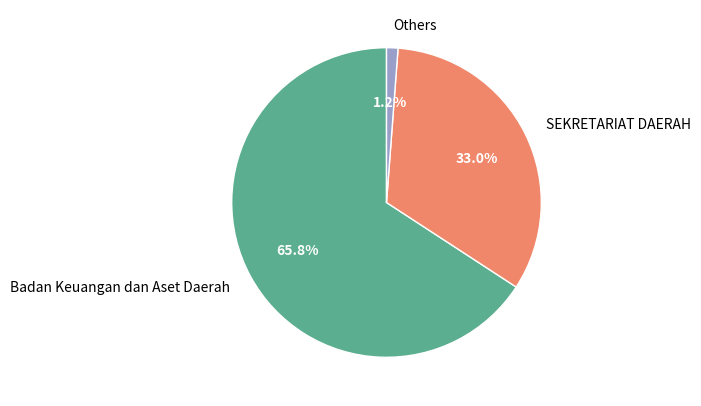

Which category has the biggest portion of the pie?

Badan Keuangan dan Aset Daerah